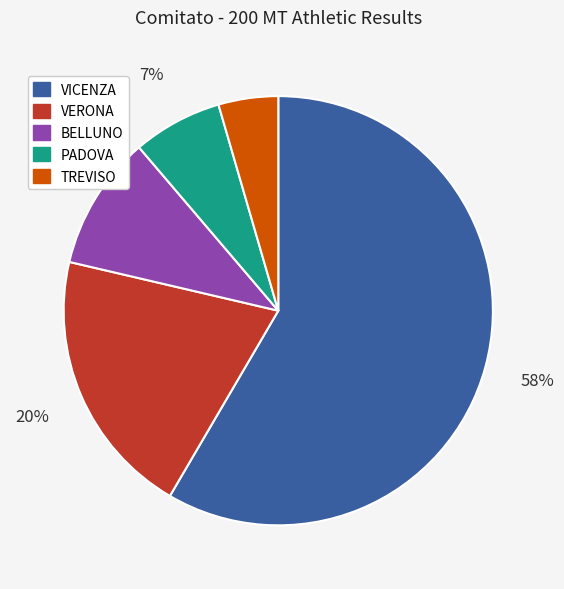

Which has a higher value, BELLUNO or PADOVA?

BELLUNO